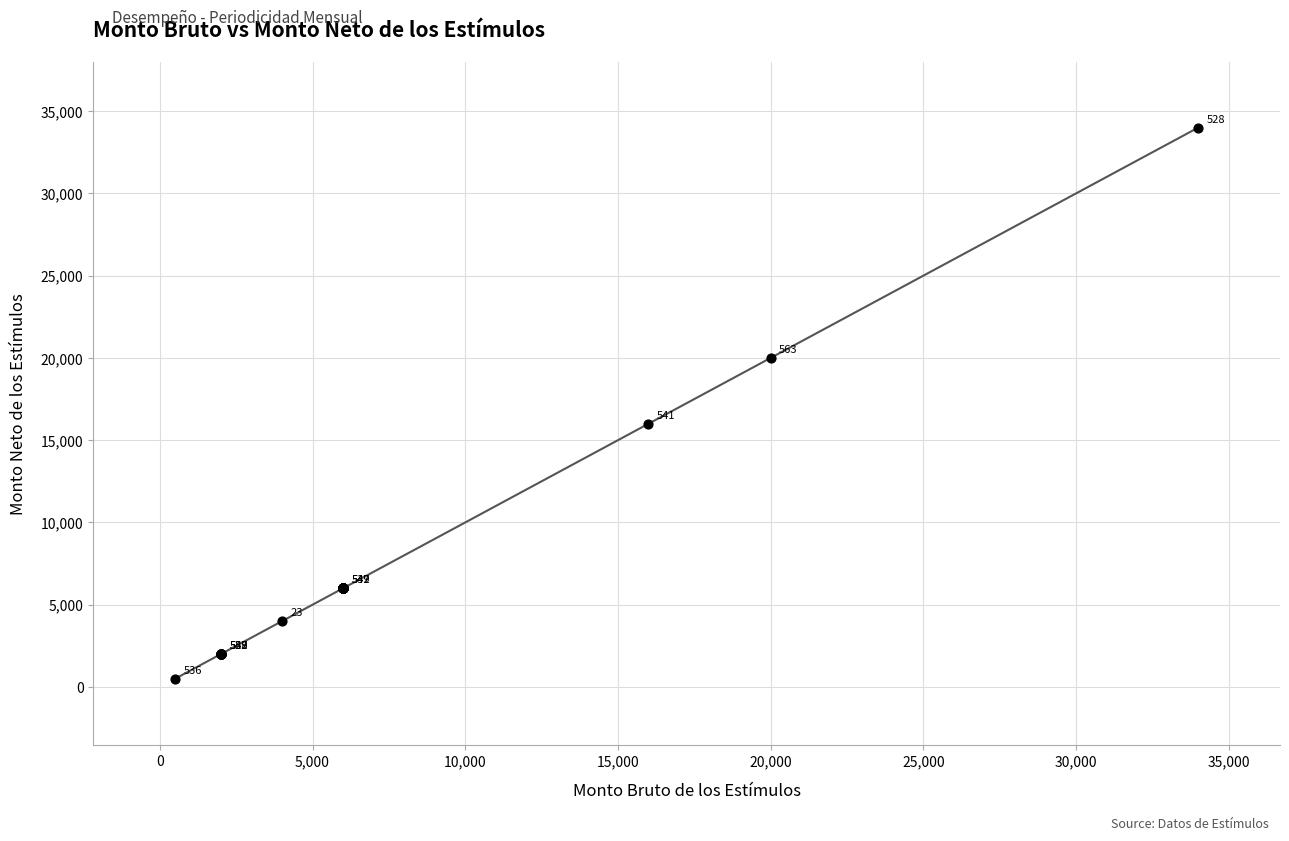

What Y value in the scatter plot is closest to 17250?

16000